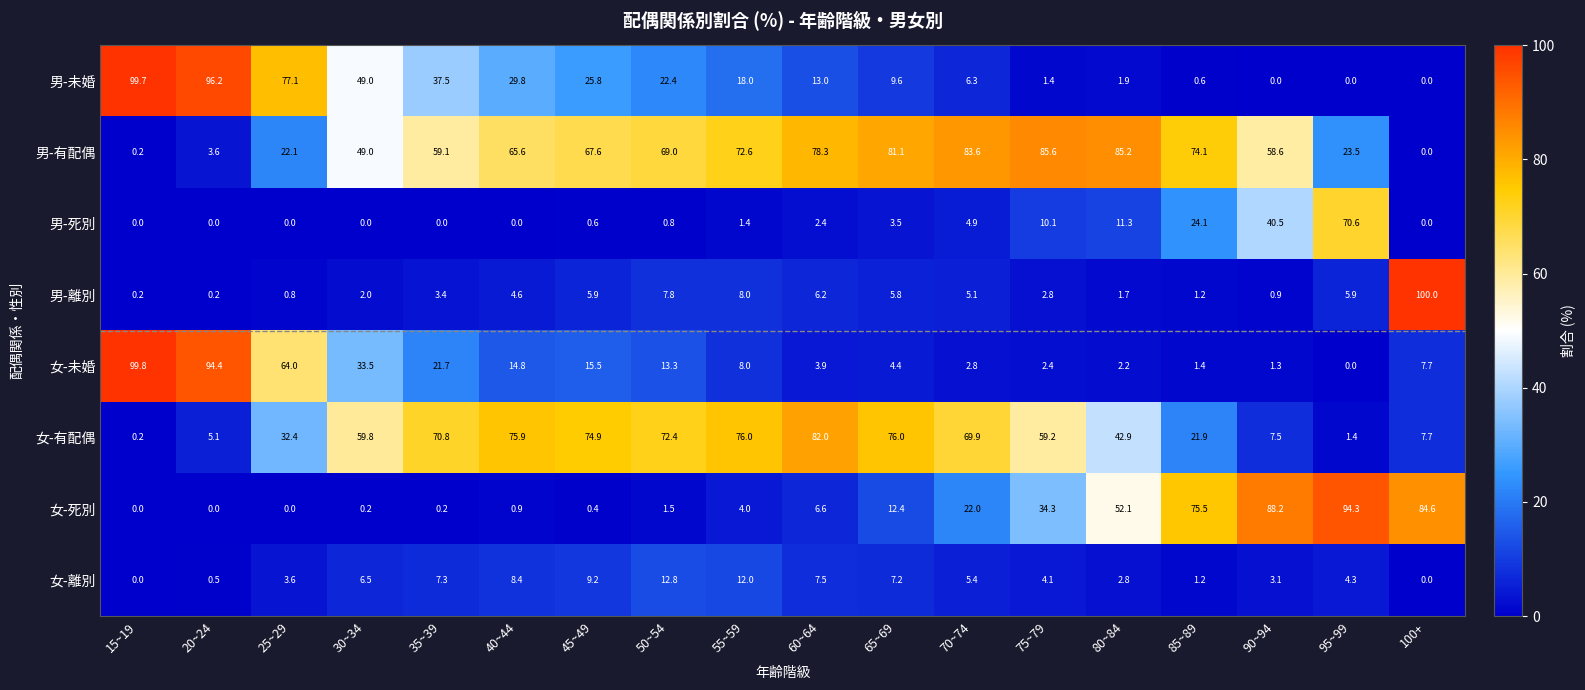

What is the spread (max minus min) of values at 70~74?

80.8